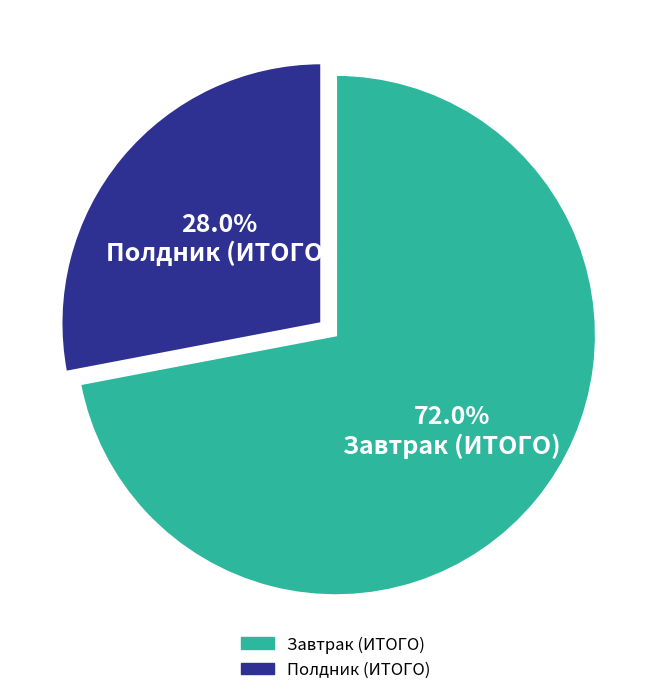

To the nearest percent, what is the average slice percentage?

50%